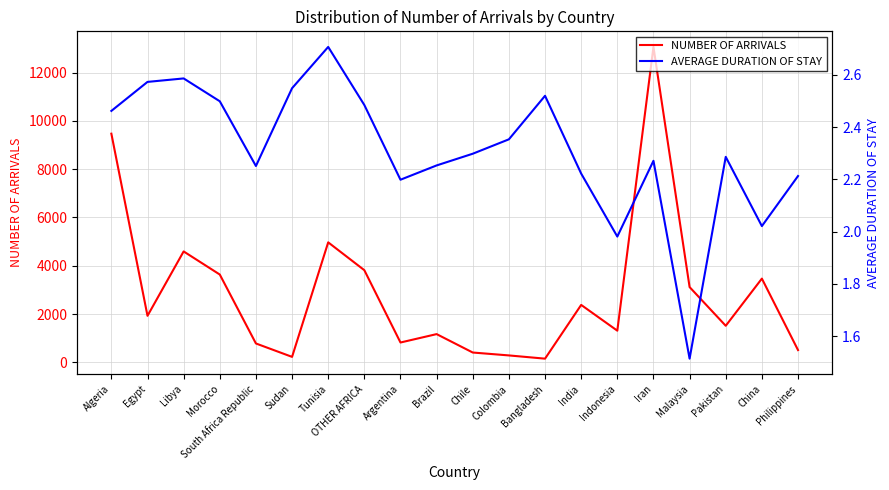

What is the label of the 11th point from the right?

Brazil